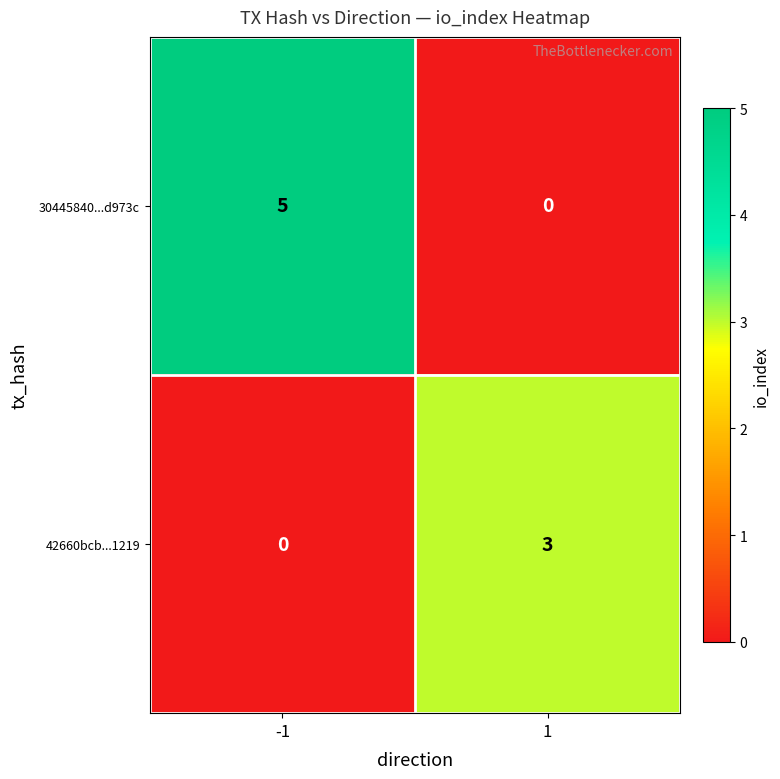

What is the total value across all series at -1?

5